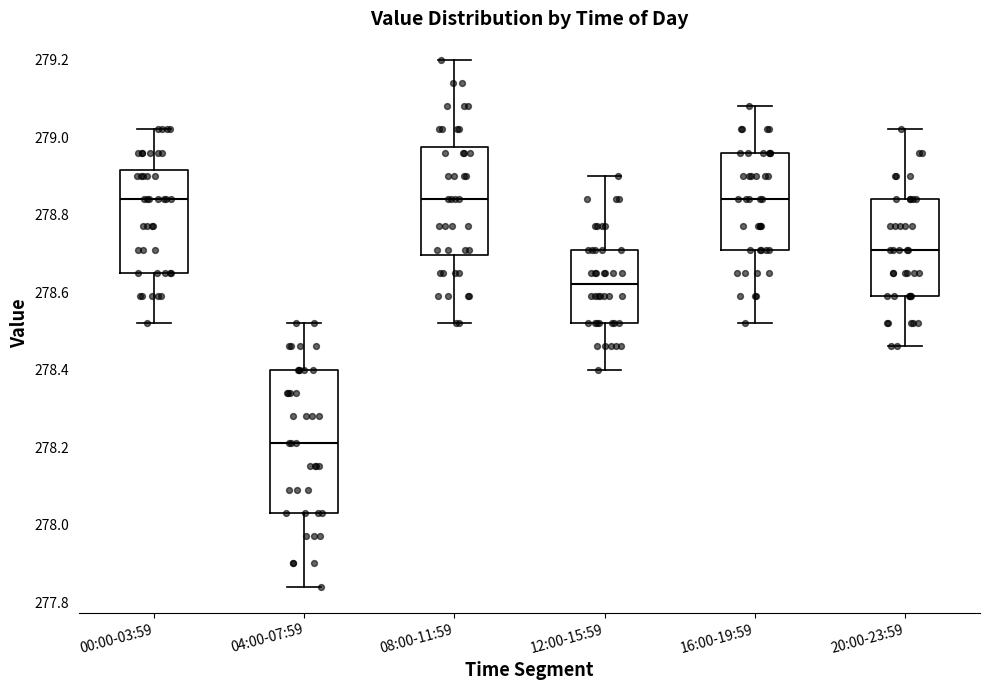

Reading left to right, read every box against the y-axis: the position of its median line, the range the box covers, and the ends of its whiskers. The values are not printed on the chart, so give them approximately, as read against the axis.

00:00-03:59: median 278.84, box 278.66 to 278.92, whiskers 278.52 to 279.02
04:00-07:59: median 278.22, box 278.04 to 278.40, whiskers 277.84 to 278.52
08:00-11:59: median 278.84, box 278.70 to 278.98, whiskers 278.52 to 279.20
12:00-15:59: median 278.62, box 278.52 to 278.72, whiskers 278.40 to 278.90
16:00-19:59: median 278.84, box 278.72 to 278.96, whiskers 278.52 to 279.08
20:00-23:59: median 278.72, box 278.60 to 278.84, whiskers 278.46 to 279.02